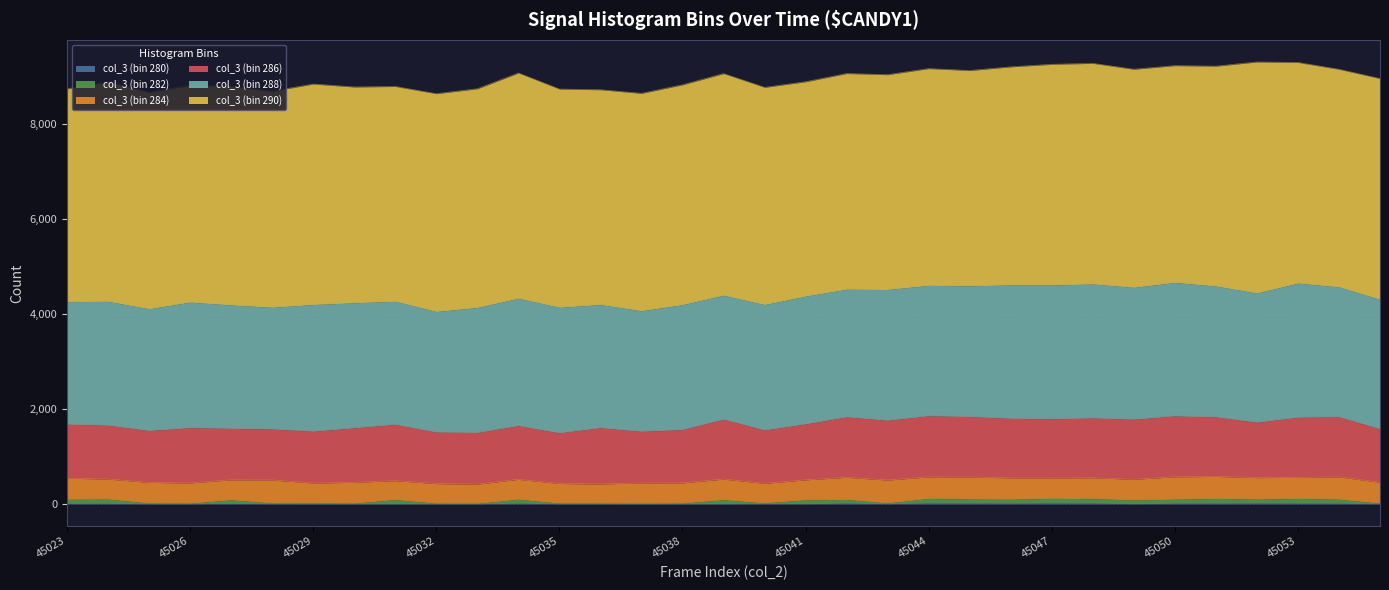

True or false: col_3 (bin 280) and col_3 (bin 286) cross at least once.

False